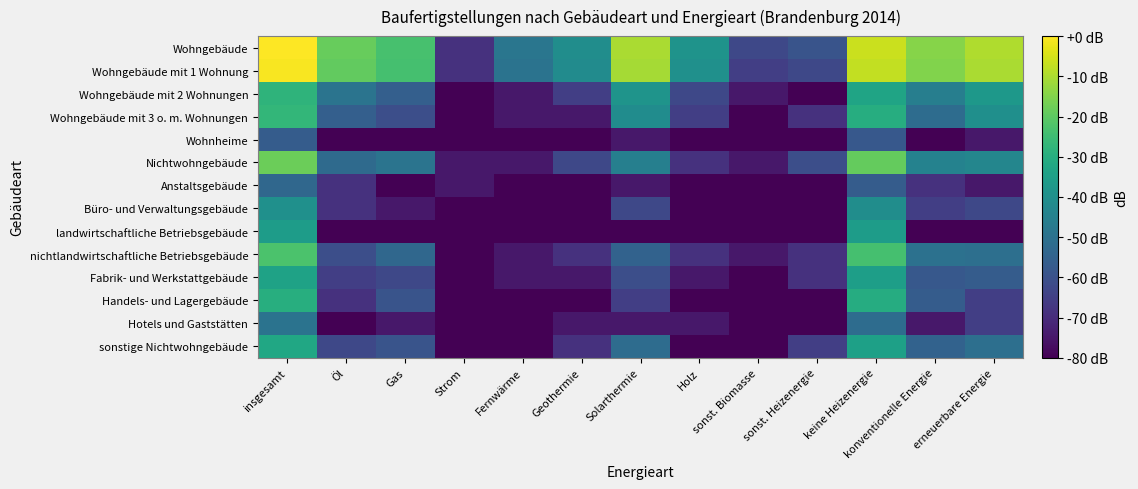

Rank the series by their maximum value, from highest to lowest.

Wohngebäude, Wohngebäude mit 1 Wohnung, Nichtwohngebäude, nichtlandwirtschaftliche Betriebsgebäude, Wohngebäude mit 3 o. m. Wohnungen, Wohngebäude mit 2 Wohnungen, Handels- und Lagergebäude, sonstige Nichtwohngebäude, Fabrik- und Werkstattgebäude, landwirtschaftliche Betriebsgebäude, Büro- und Verwaltungsgebäude, Hotels und Gaststätten, Anstaltsgebäude, Wohnheime